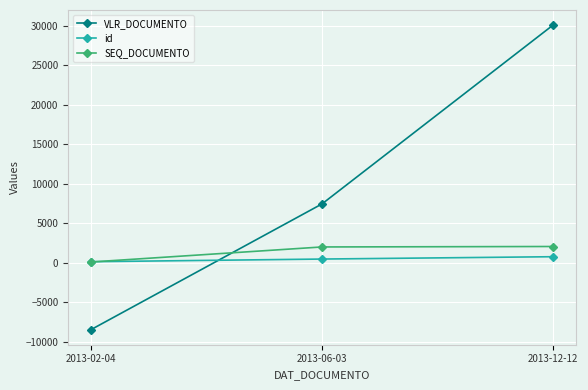

What is the total value across all series at 2013-12-12?

32893